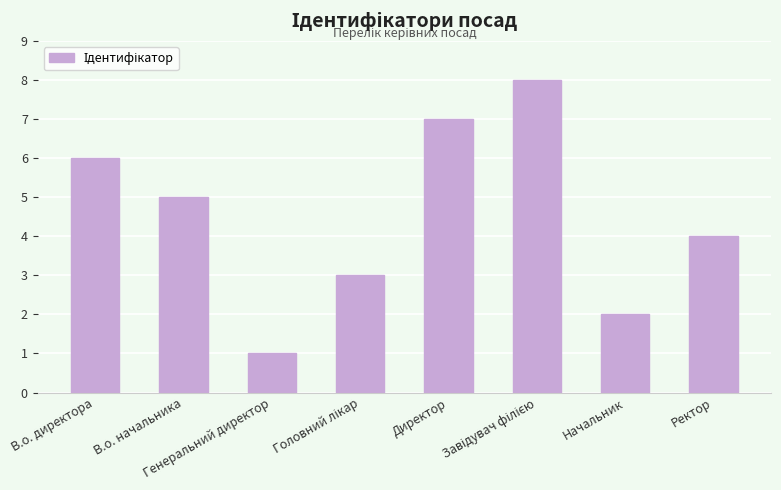

What is the difference between the second highest and second lowest values?

5